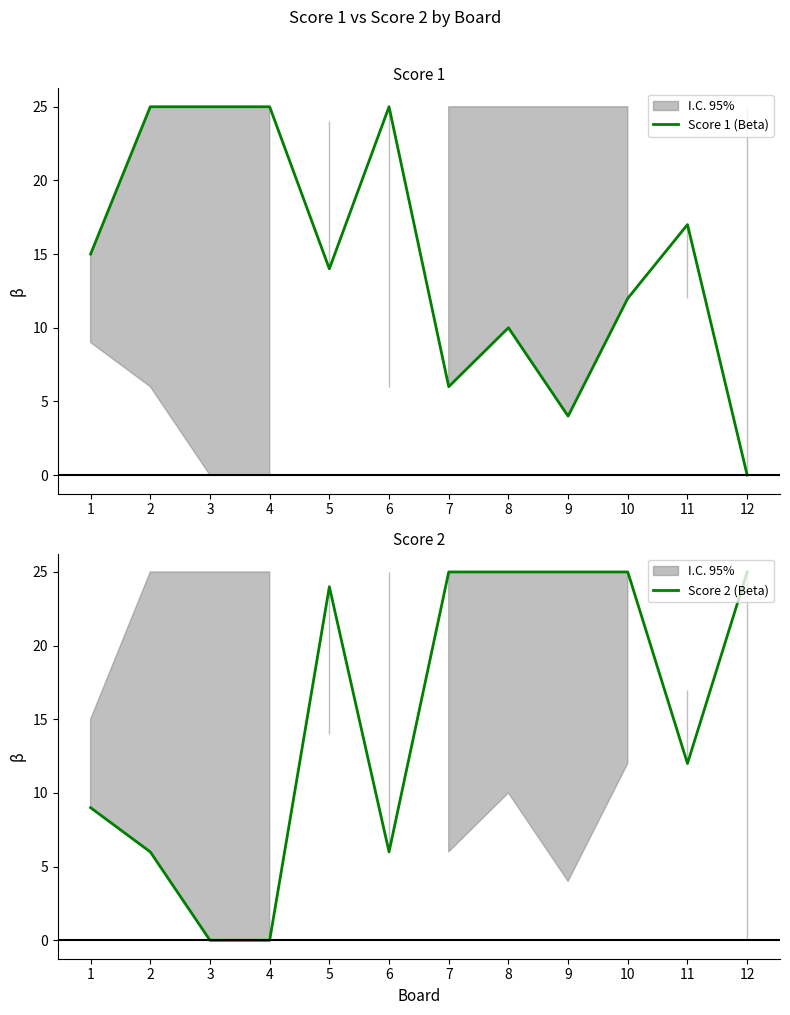

The Score 1 (Beta) series shows 25 at 4. True or false?

True